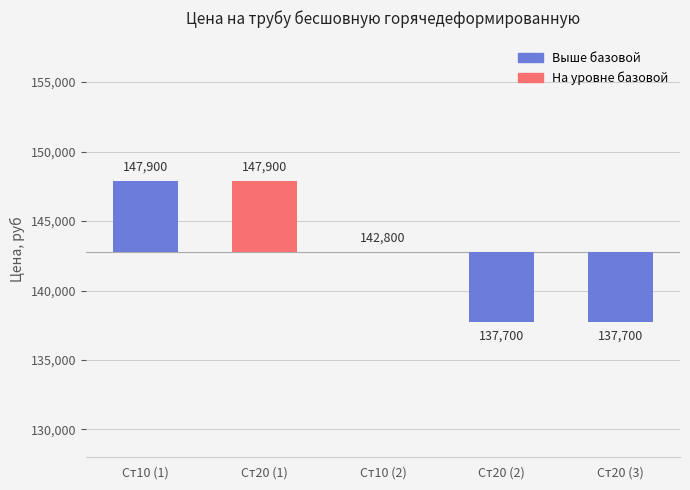

What is the minimum value shown in the chart?

-5100